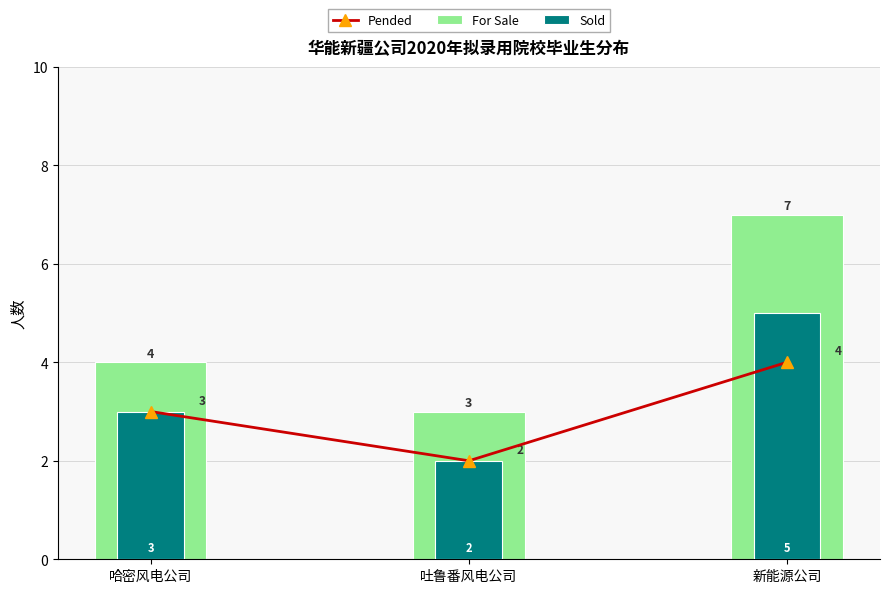

Reading right to left, what are all the values shown in this chart?

Pended: 新能源公司=4	吐鲁番风电公司=2	哈密风电公司=3
For Sale: 新能源公司=7	吐鲁番风电公司=3	哈密风电公司=4
Sold: 新能源公司=5	吐鲁番风电公司=2	哈密风电公司=3